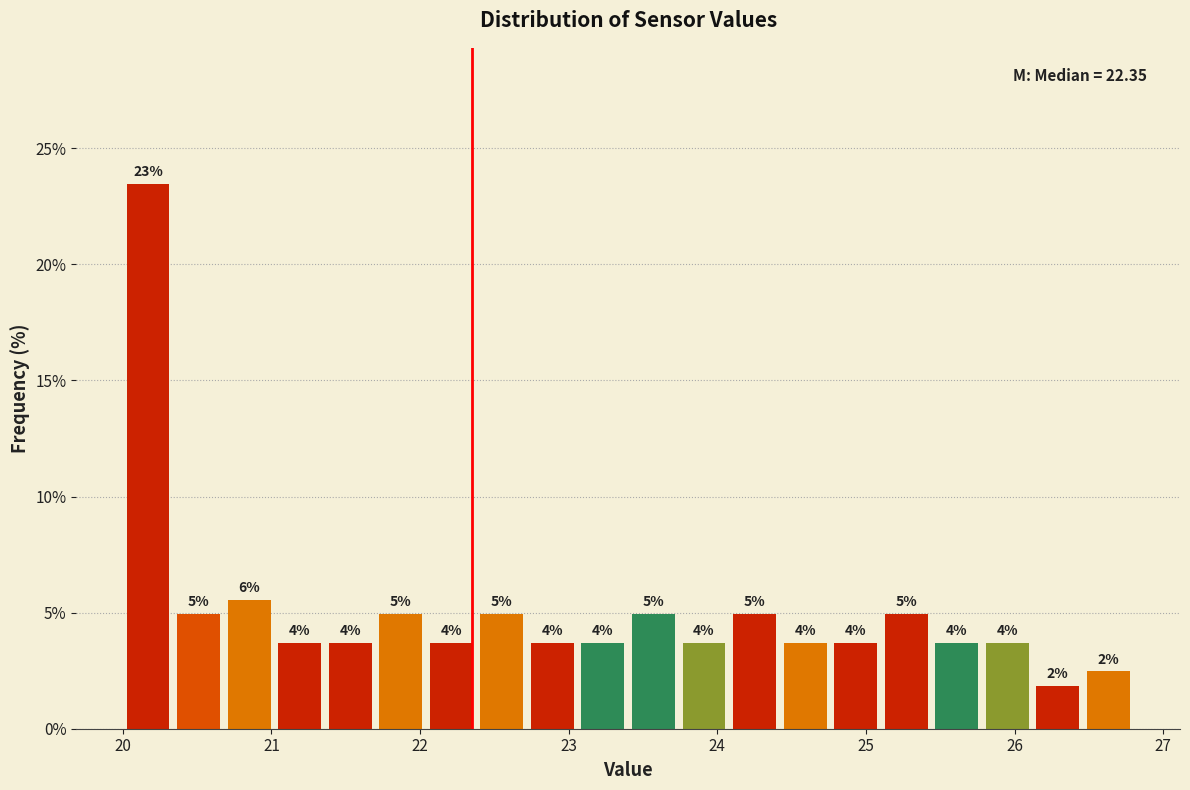

Around what value on the x-axis is the tallest bar? Give the approximate position of its centre, as read against the axis.

20.2